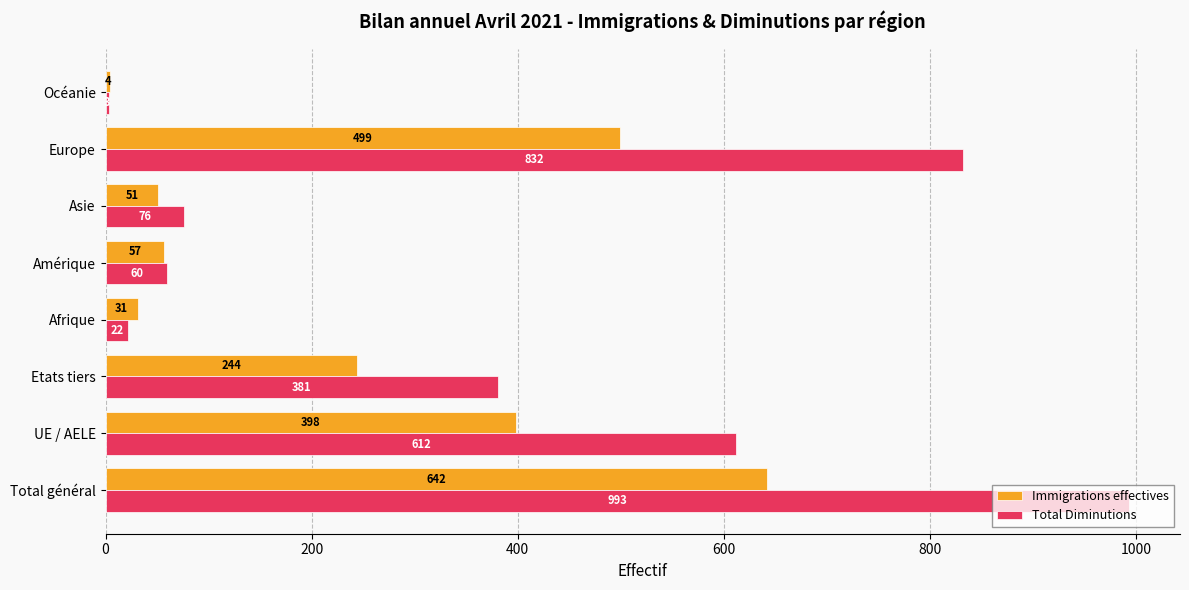

What is the sum of the Immigrations effectives values at Amérique and Etats tiers?

301